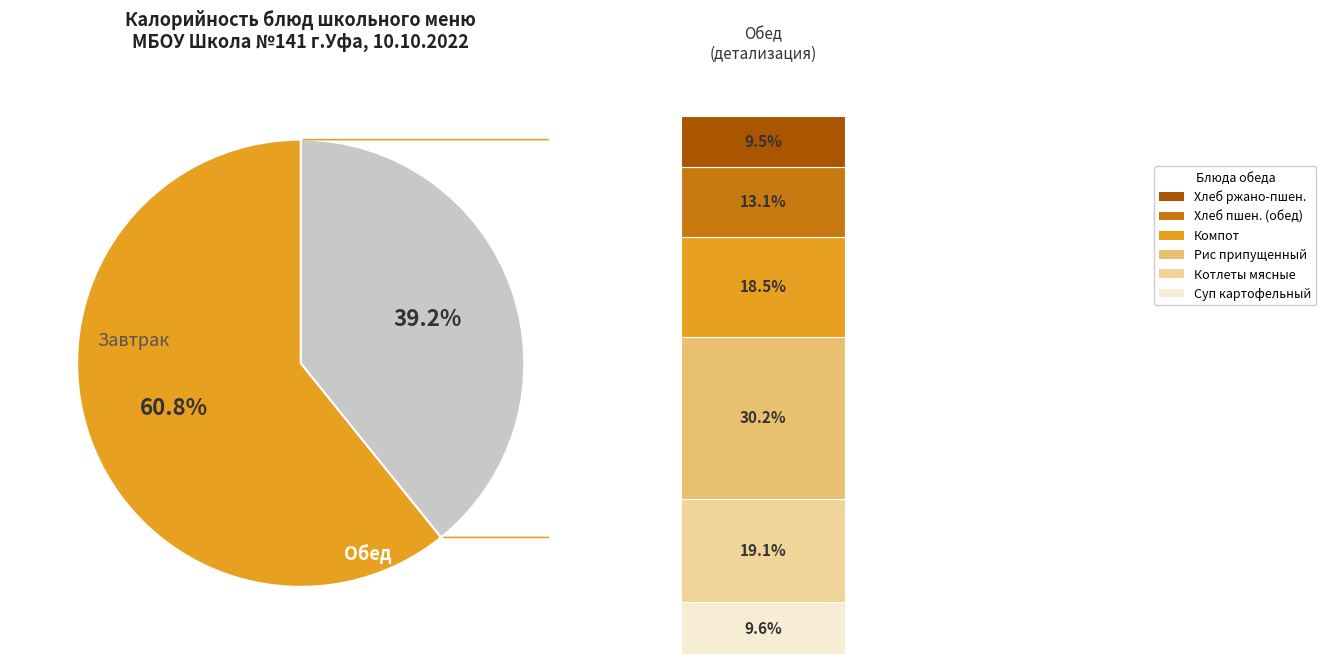

Is the sum of Хлеб пшеничный (обед) and Котлеты мясные с томатным соусом greater than half?

No